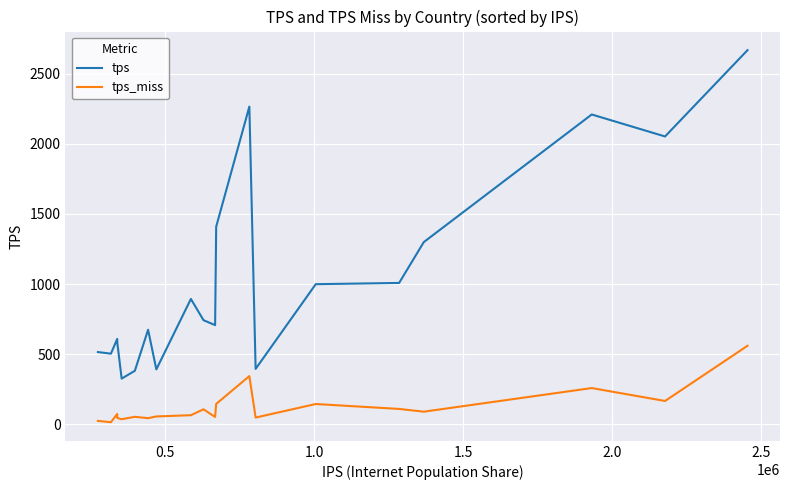

What is the maximum value shown in the chart?

2667.6